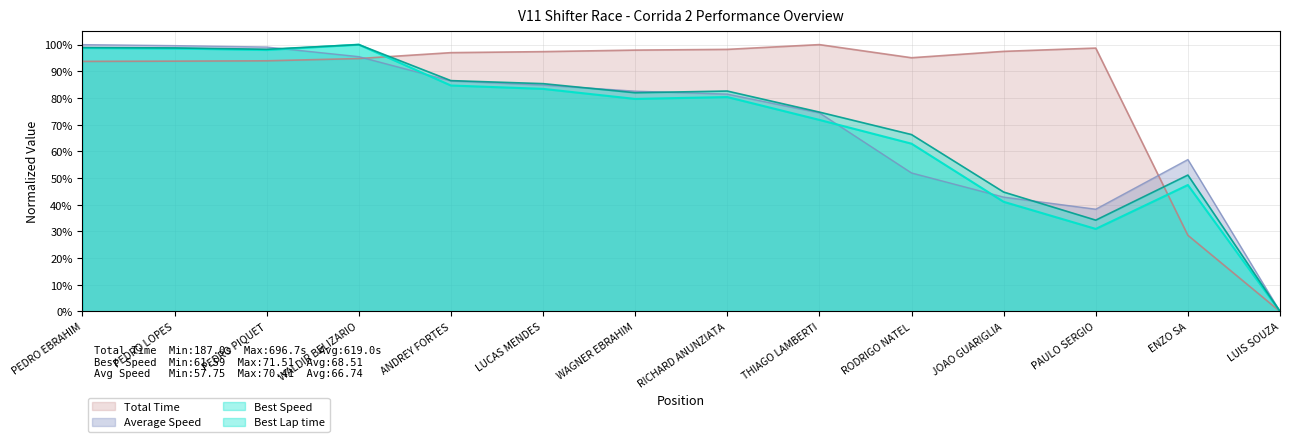

The Average Speed series shows 1.7 at PEDRO PIQUET. True or false?

False